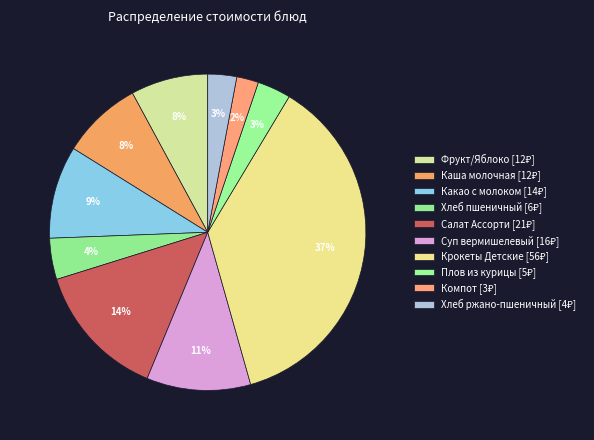

Is there any slice that represents more than half of the pie?

No